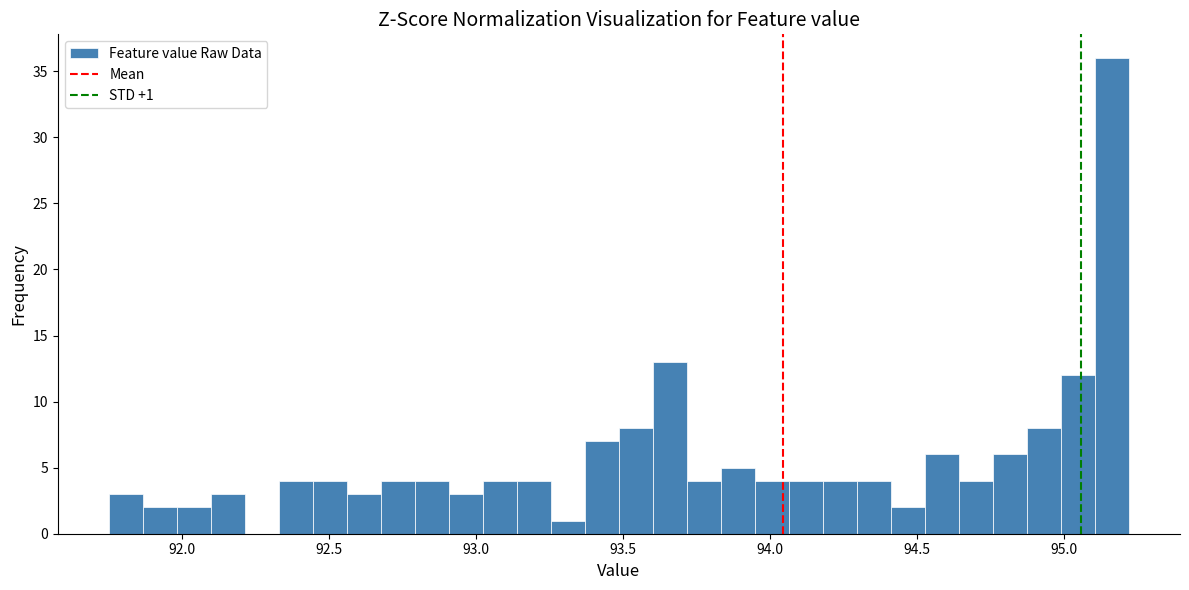

Read against the x-axis, roughly where is the centre of the tallest bar?

95.15